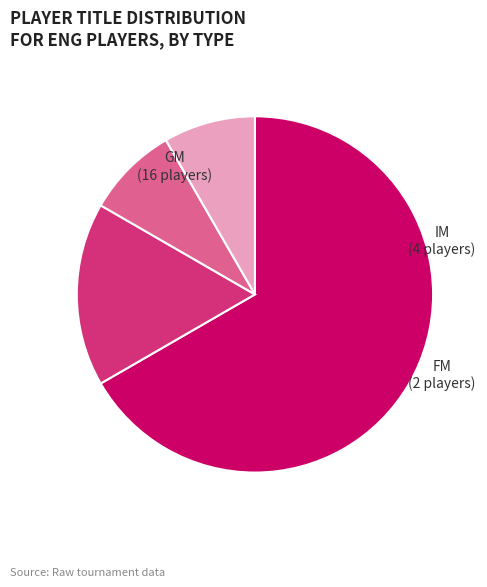

Is it true that GM is 25% of the pie?

False